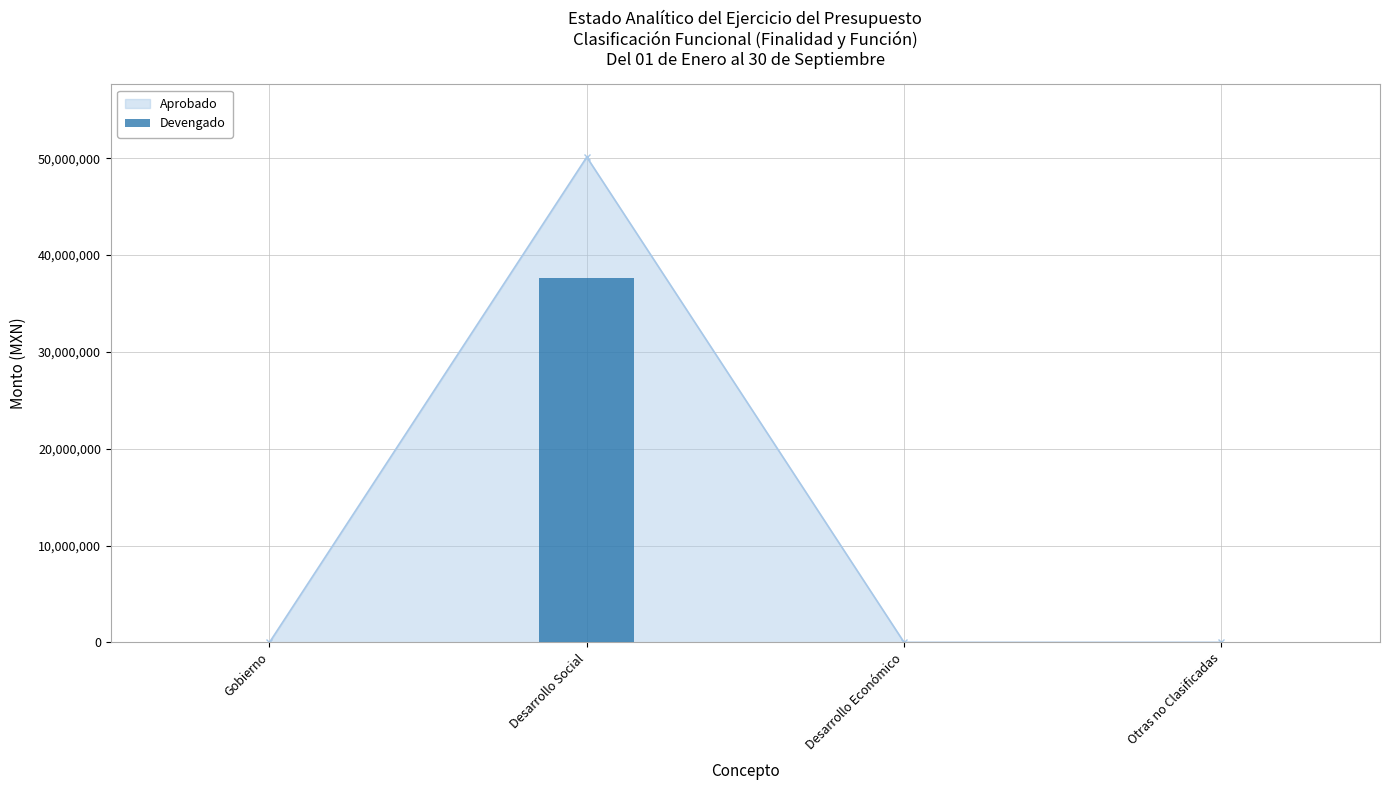

Does the chart contain any negative values?

No